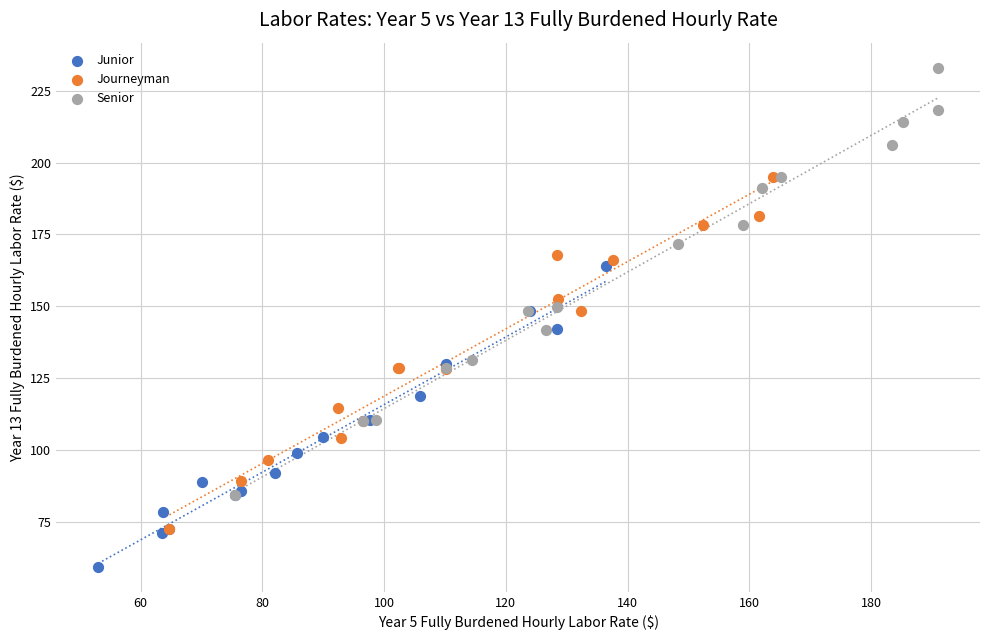

Which series contains the highest Y value?

Senior